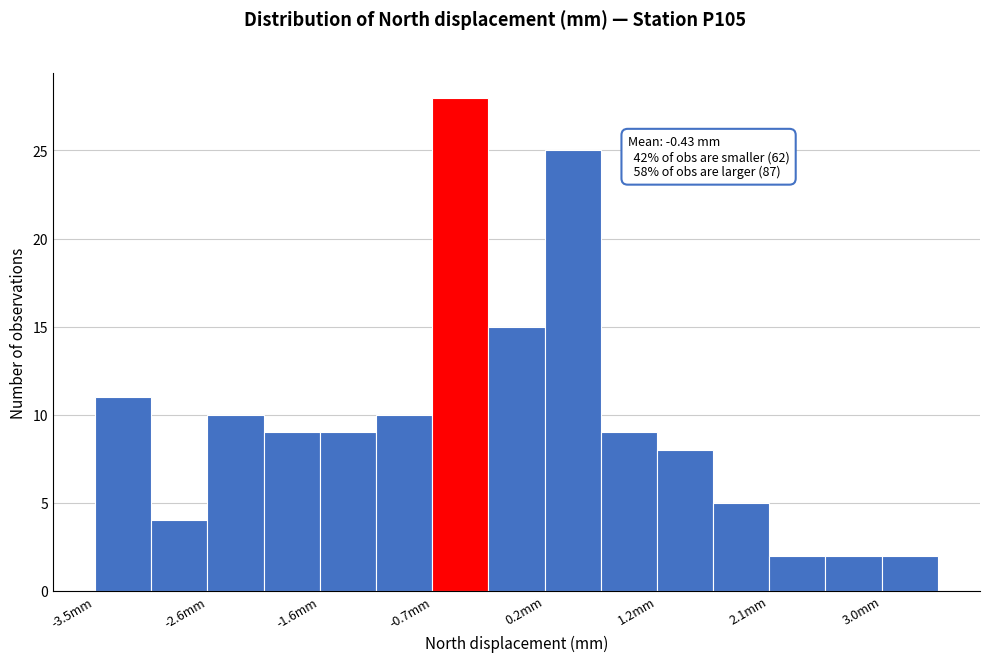

Which range on the x-axis has the tallest bar?

-0.7 to -0.2